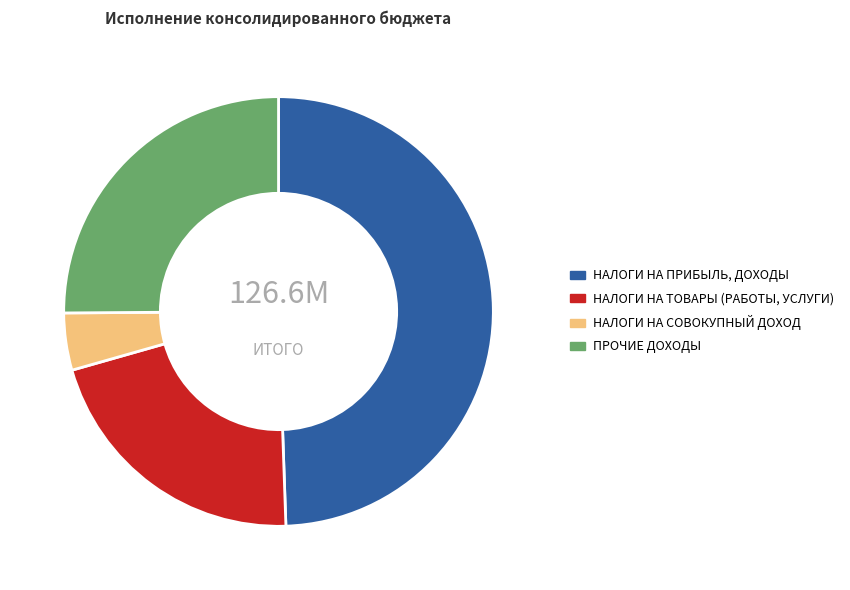

How many slices are in this pie chart?

4